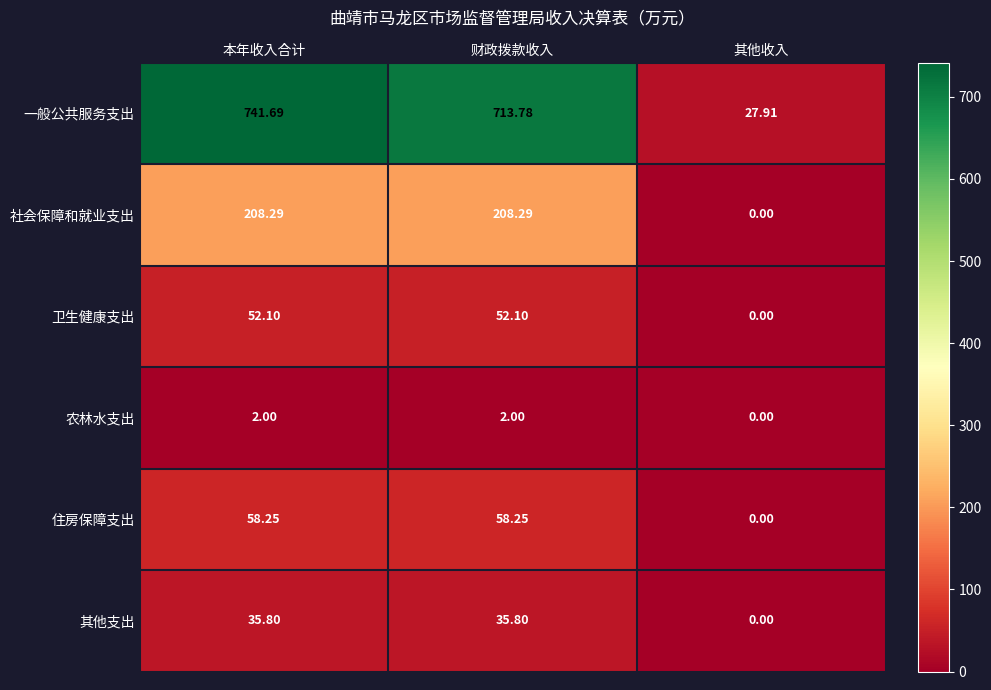

Which series has the widest spread of values?

一般公共服务支出